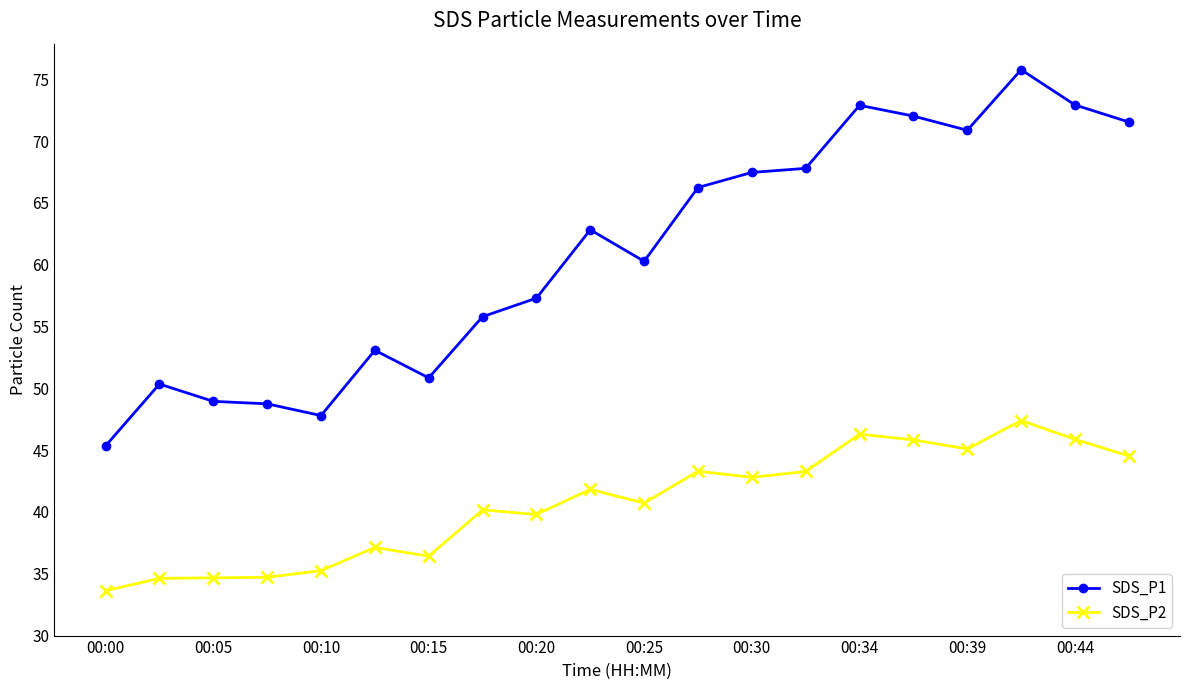

Which series has the largest total across all categories?

SDS_P1